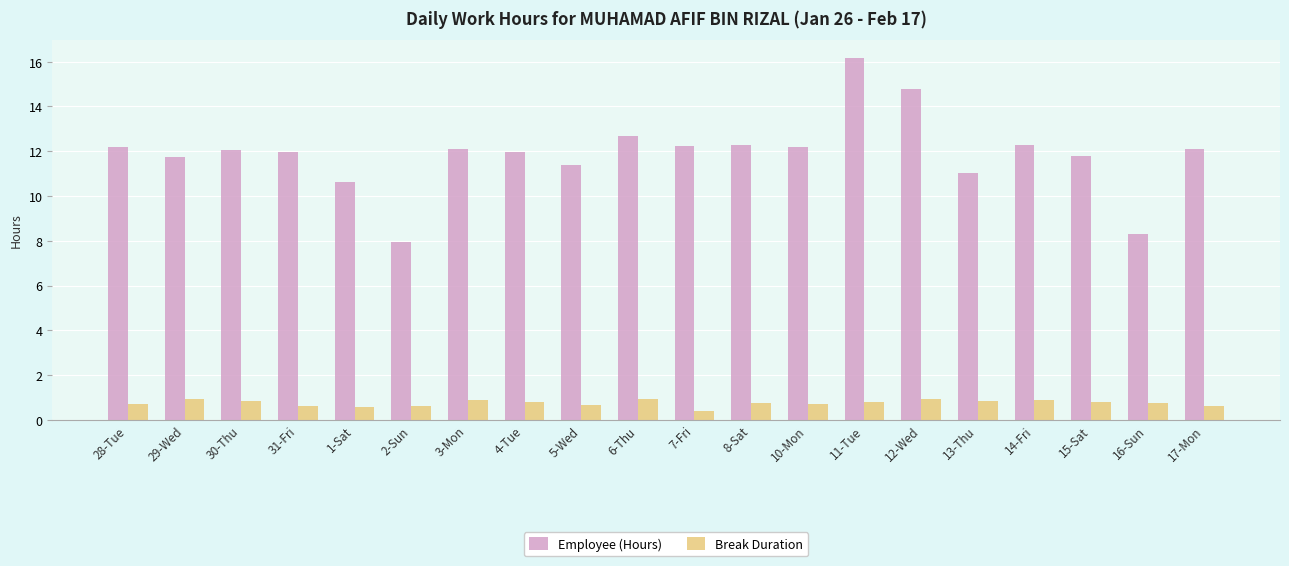

List the series in order of their peak value, highest first.

Employee (Hours), Break Duration